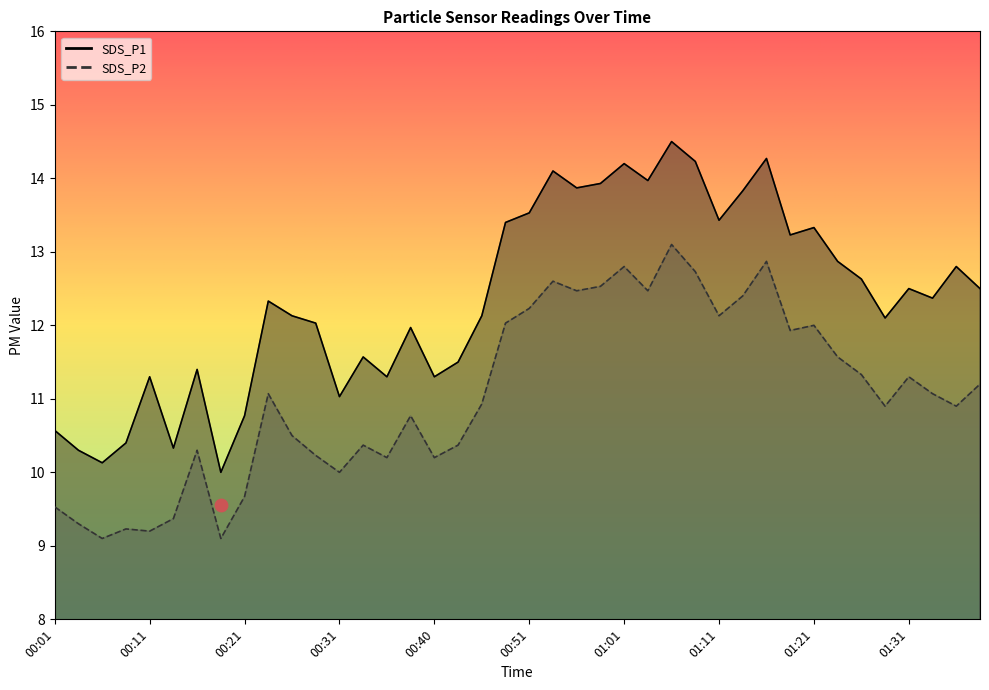

Which series has the largest total across all categories?

SDS_P1